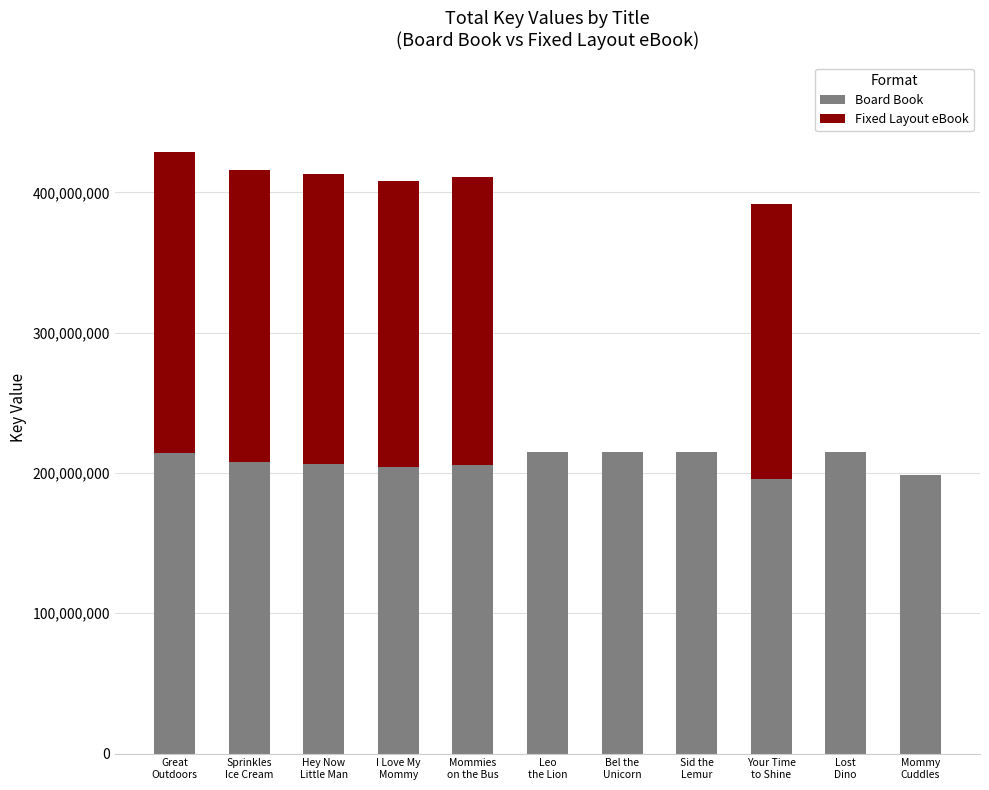

Are the bars horizontal?

No